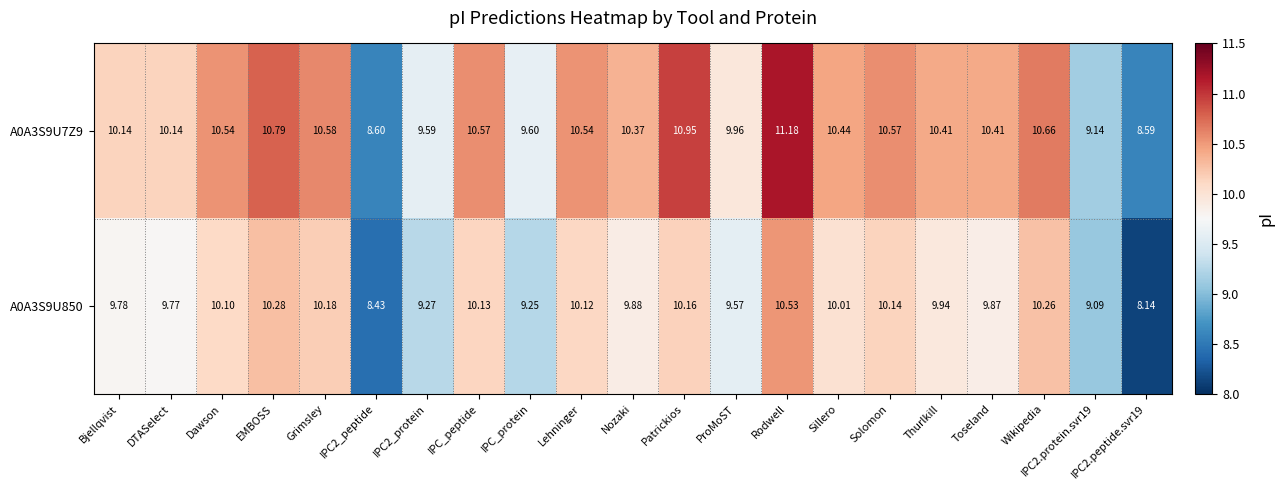

Which category has the highest value across all series?

Rodwell